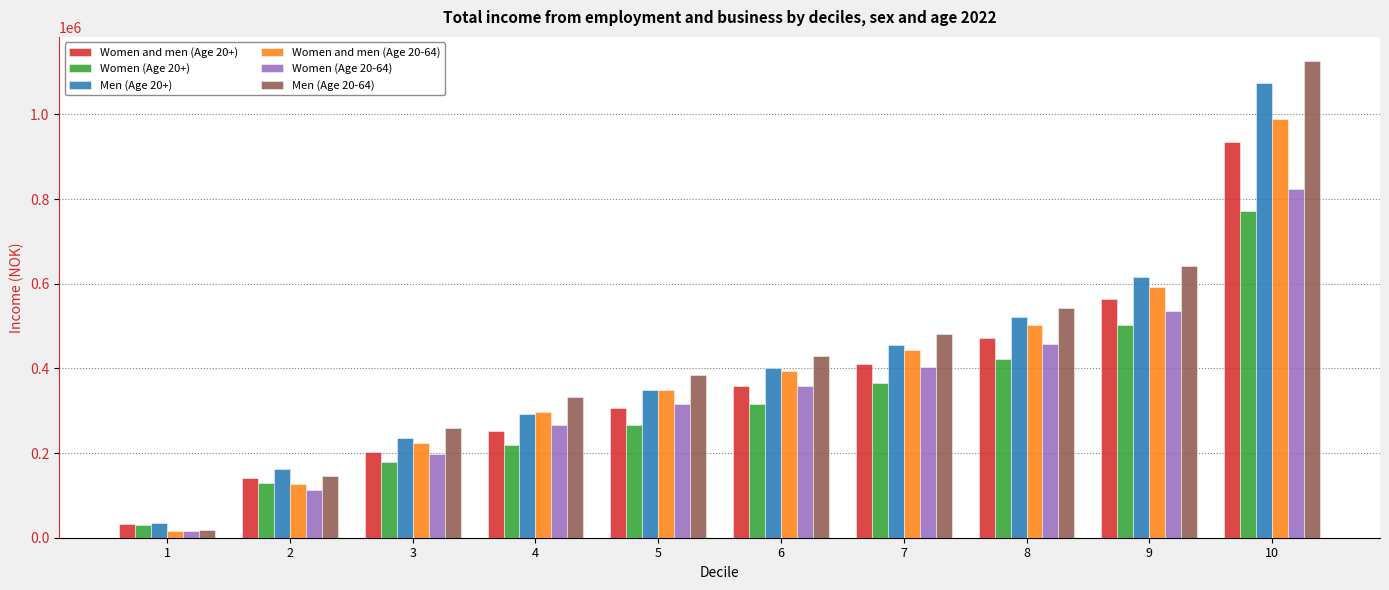

Which series has the largest total across all categories?

Men (Age 20-64)